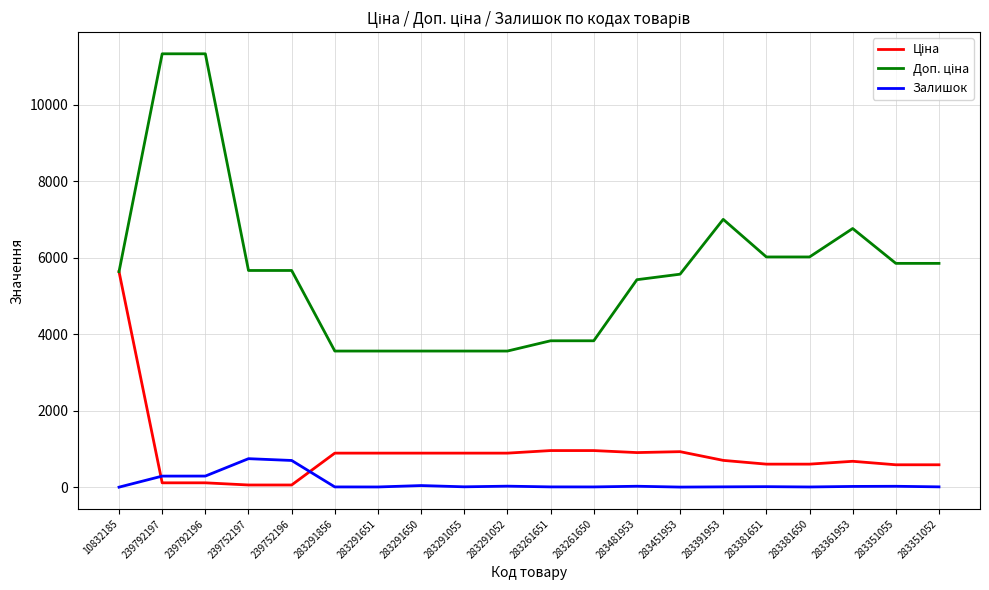

Count the number of categories in the chart.

20